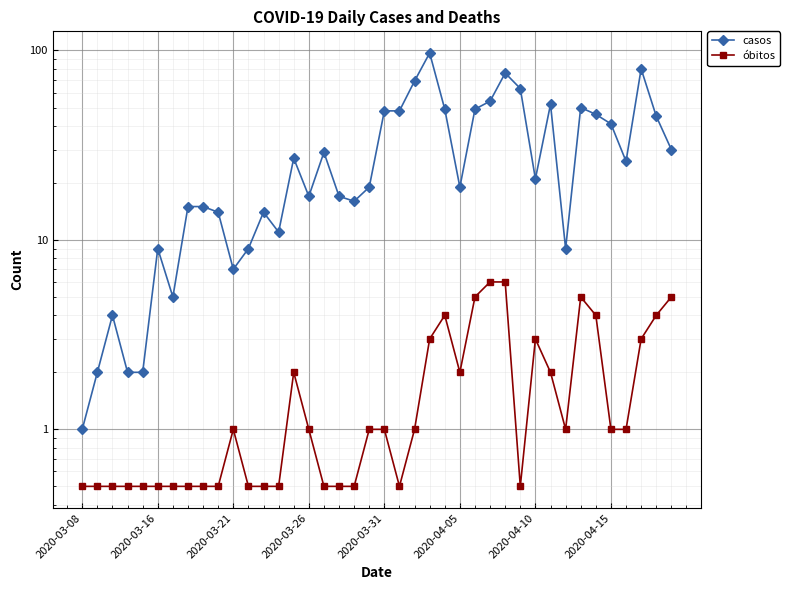

Read the casos value at 19.

19.0